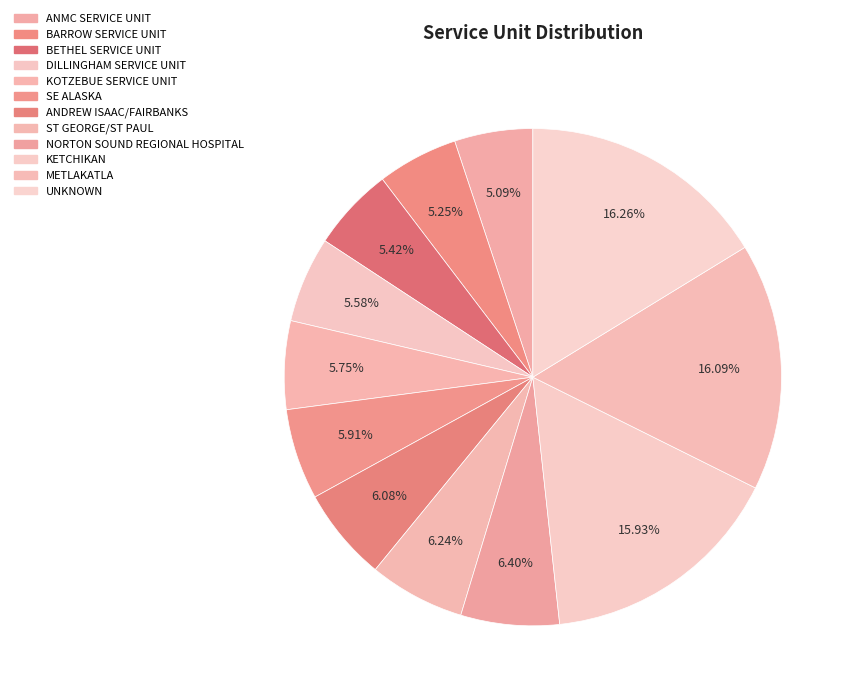

Rank the categories by value from lowest to highest.

ANMC SERVICE UNIT, BARROW SERVICE UNIT, BETHEL SERVICE UNIT, DILLINGHAM SERVICE UNIT, KOTZEBUE SERVICE UNIT, SE ALASKA, ANDREW ISAAC/FAIRBANKS, ST GEORGE/ST PAUL, NORTON SOUND REGIONAL HOSPITAL, KETCHIKAN, METLAKATLA, UNKNOWN